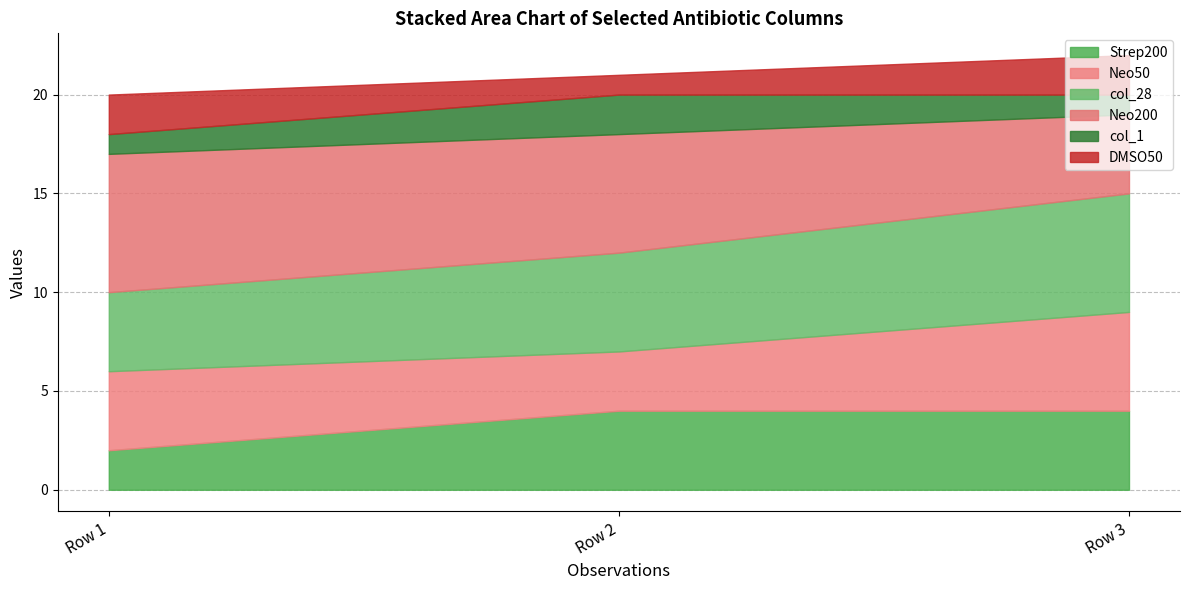

The value of Neo200 at Row 2 is 9. True or false?

False